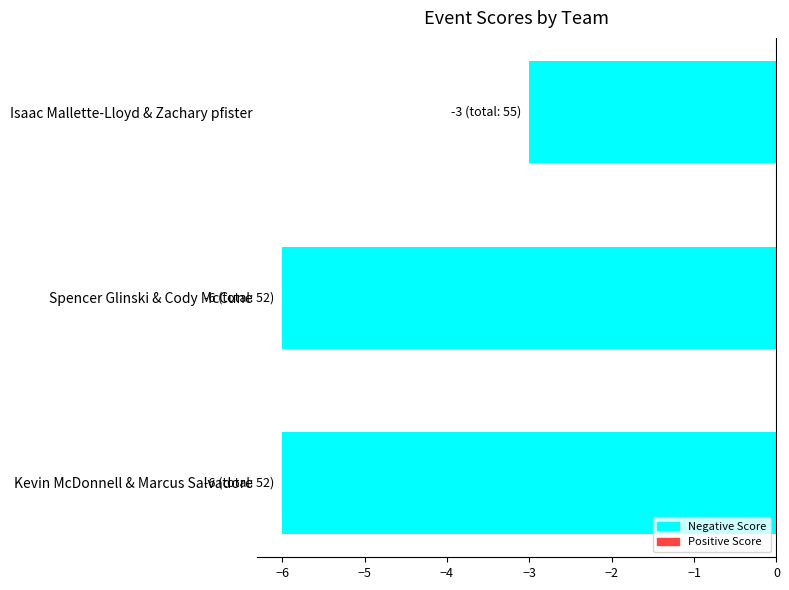

What is the change in value from Spencer Glinski & Cody McCune to Isaac Mallette-Lloyd & Zachary pfister?

+3